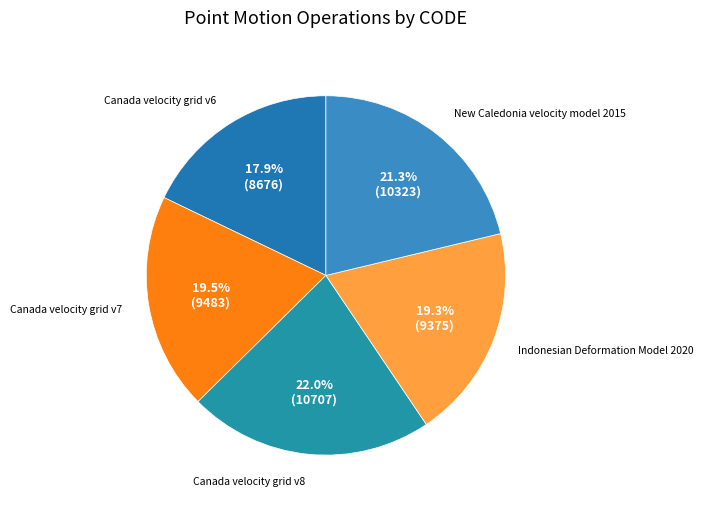

Count the number of slices in the pie.

5